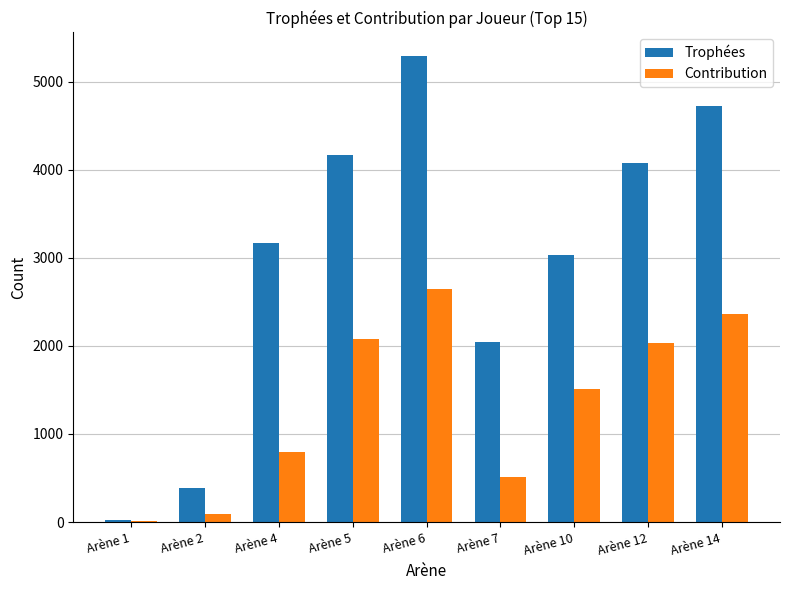

What is the highest value of the Contribution series?

2646